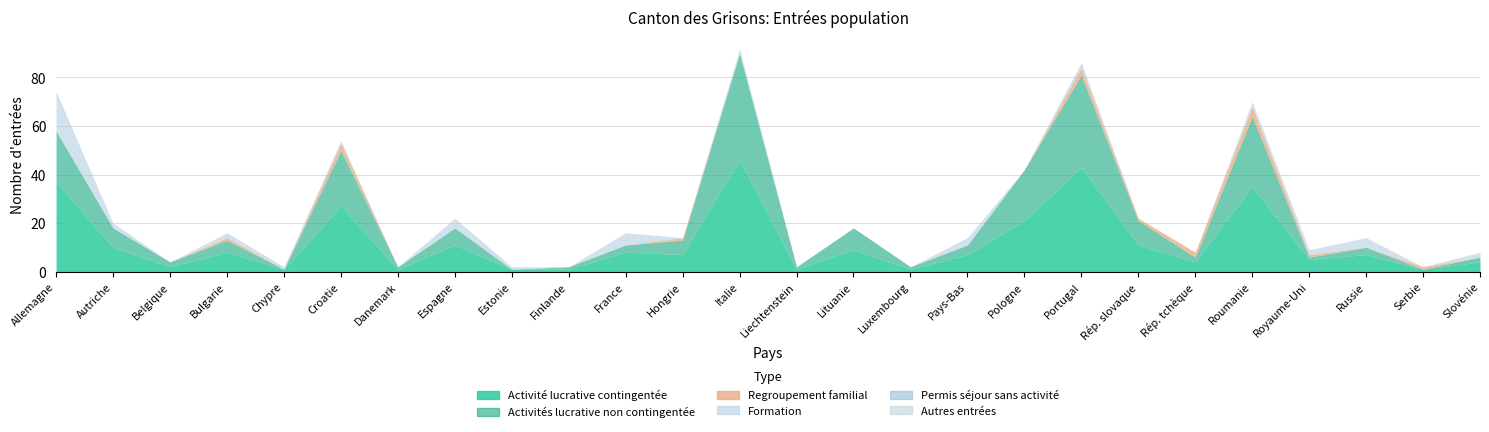

Between Liechtenstein and Hongrie, which is larger?

Hongrie